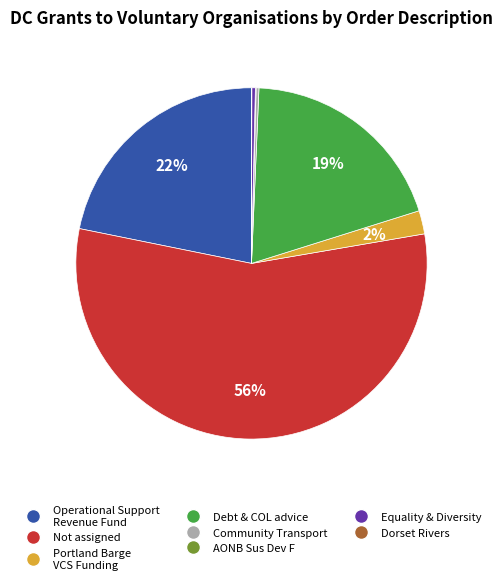

Is there a majority slice in this chart?

Yes